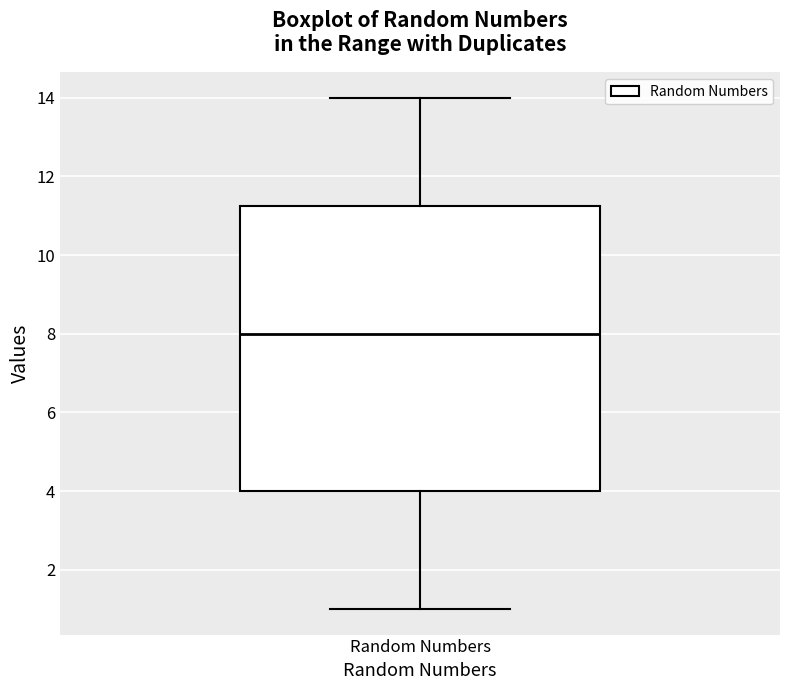

Read this box plot against the y-axis: the position of the median line, the range covered by the box, and the ends of both whiskers. The values are not printed on the chart, so give them approximately, as read against the axis.

median 8.0, box 4.0 to 11.2, whiskers 1.0 to 14.0